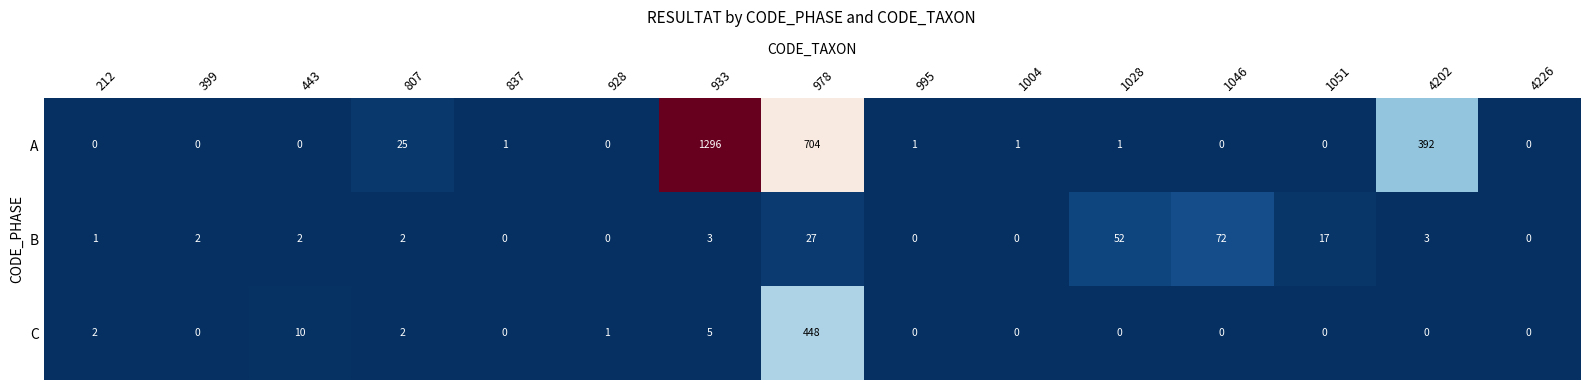

What is the sum of all A values?

2421